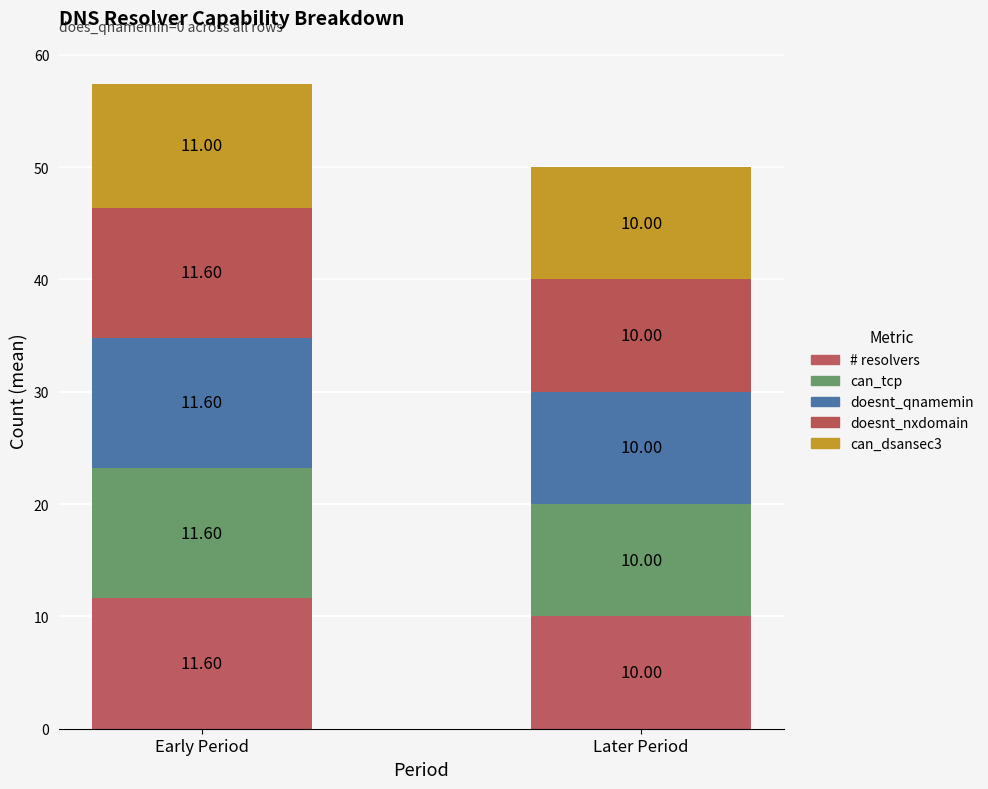

Does the chart contain any negative values?

No